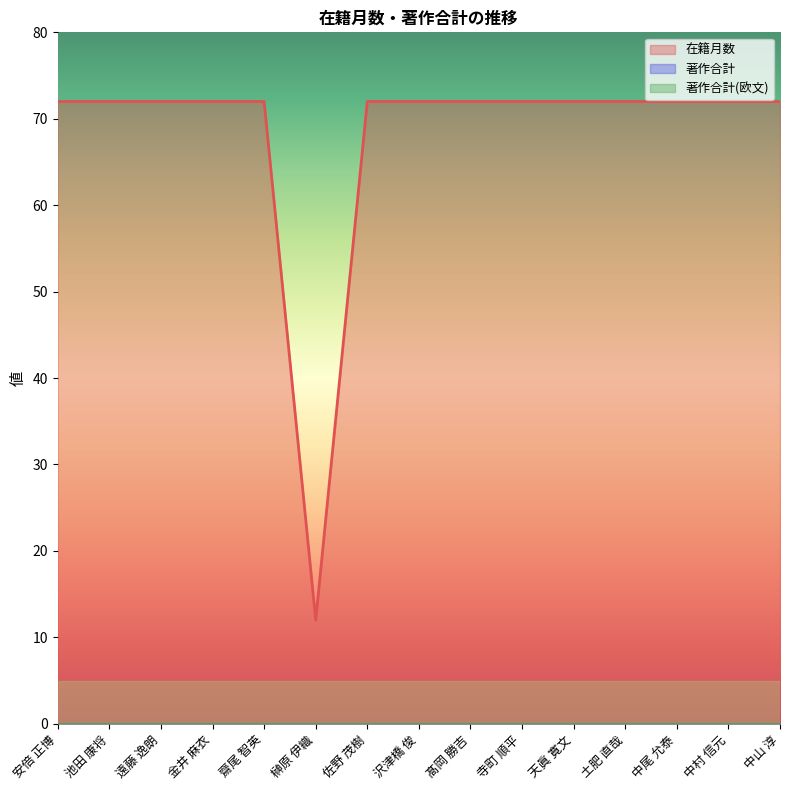

Reading left to right, what are all the values shown in this chart?

在籍月数: 72	72	72	72	72	12	72	72	72	72	72	72	72	72	72
著作合計: 0	0	0	0	0	0	0	0	0	0	0	0	0	0	0
著作合計(欧文): 0	0	0	0	0	0	0	0	0	0	0	0	0	0	0